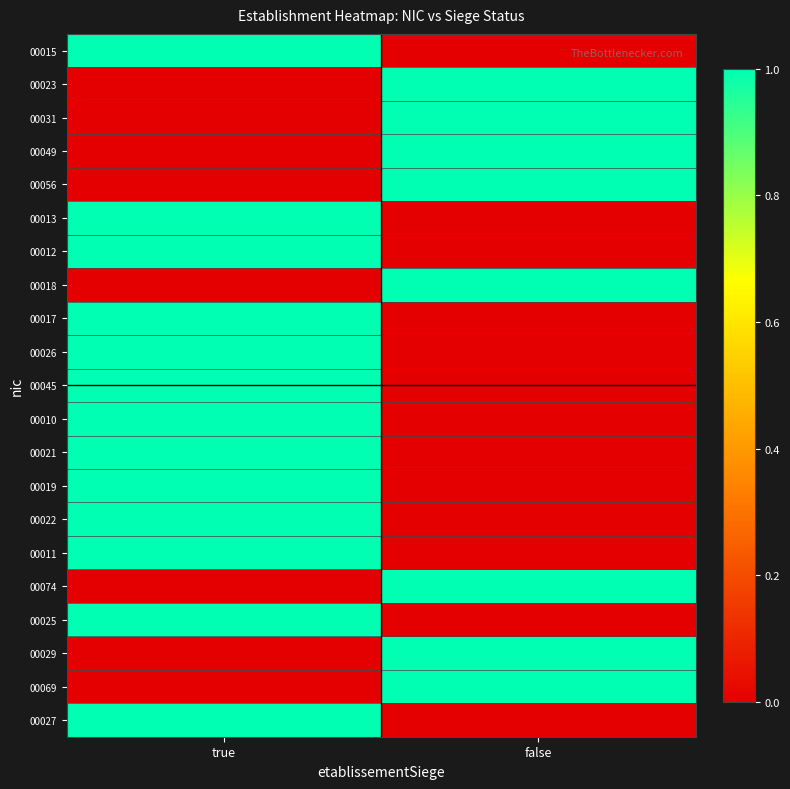

Count the number of data series in this chart.

21